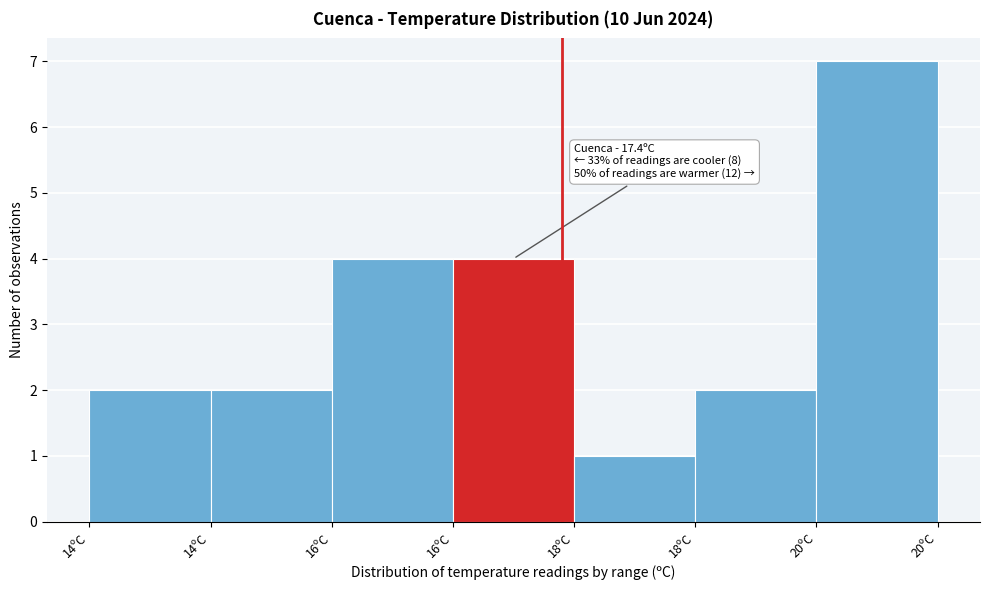

Count the number of data series in this chart.

1